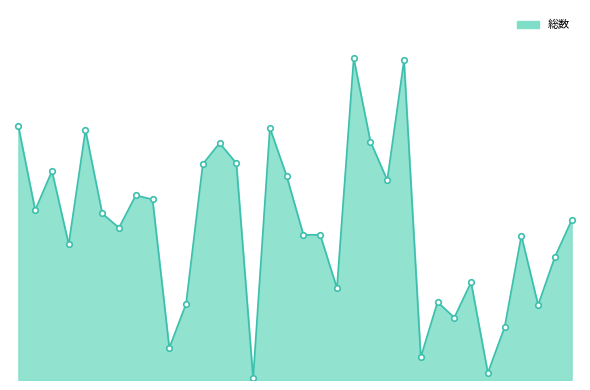

Does the chart have visible grid lines?

No